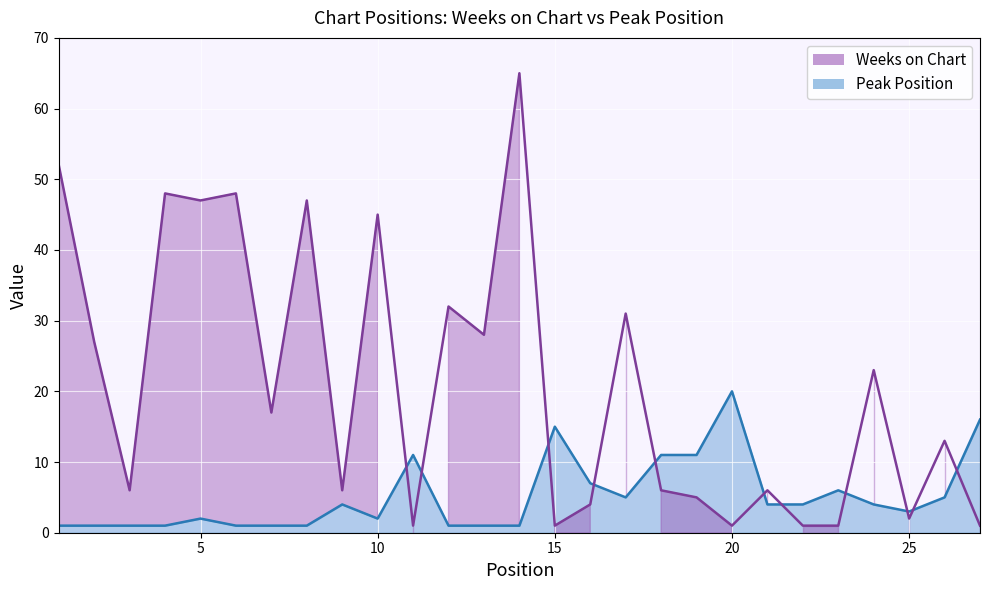

Between 3 and 2, which is larger?

2